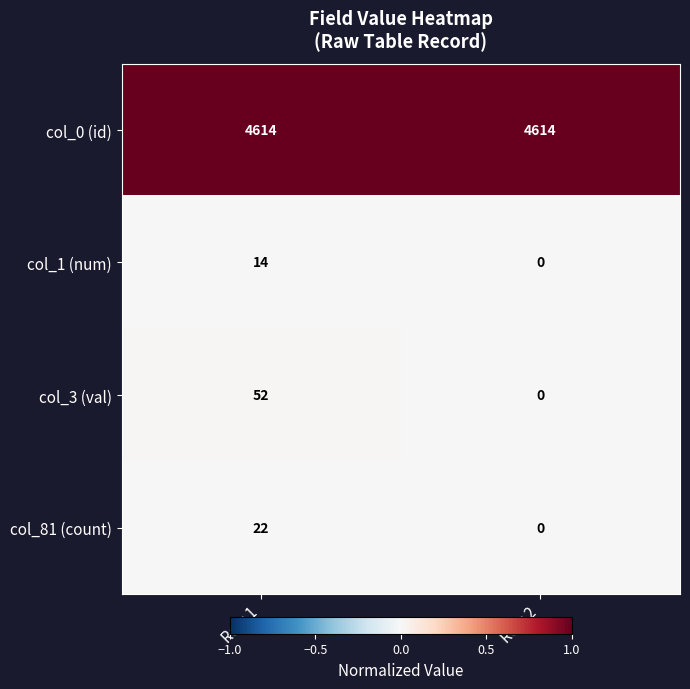

The value of col_81 (count) at Row 1 is 15. True or false?

False